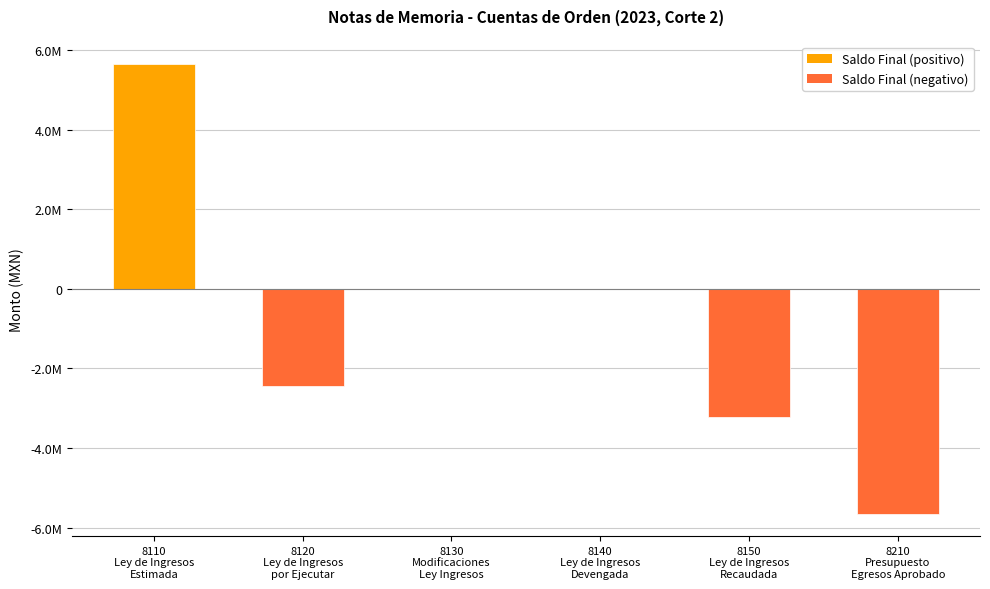

List the labels in order of value, largest first.

8110
Ley de Ingresos
Estimada, 8130
Modificaciones
Ley Ingresos, 8140
Ley de Ingresos
Devengada, 8120
Ley de Ingresos
por Ejecutar, 8150
Ley de Ingresos
Recaudada, 8210
Presupuesto
Egresos Aprobado